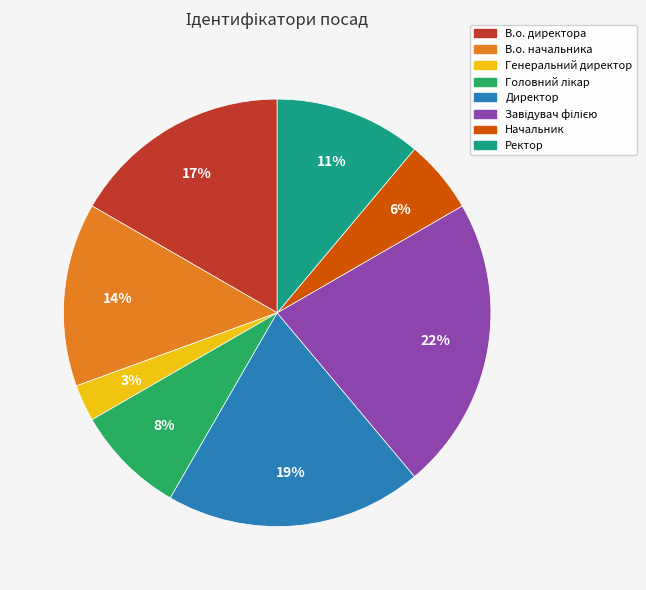

The В.о. директора slice represents 7% of the pie. True or false?

False